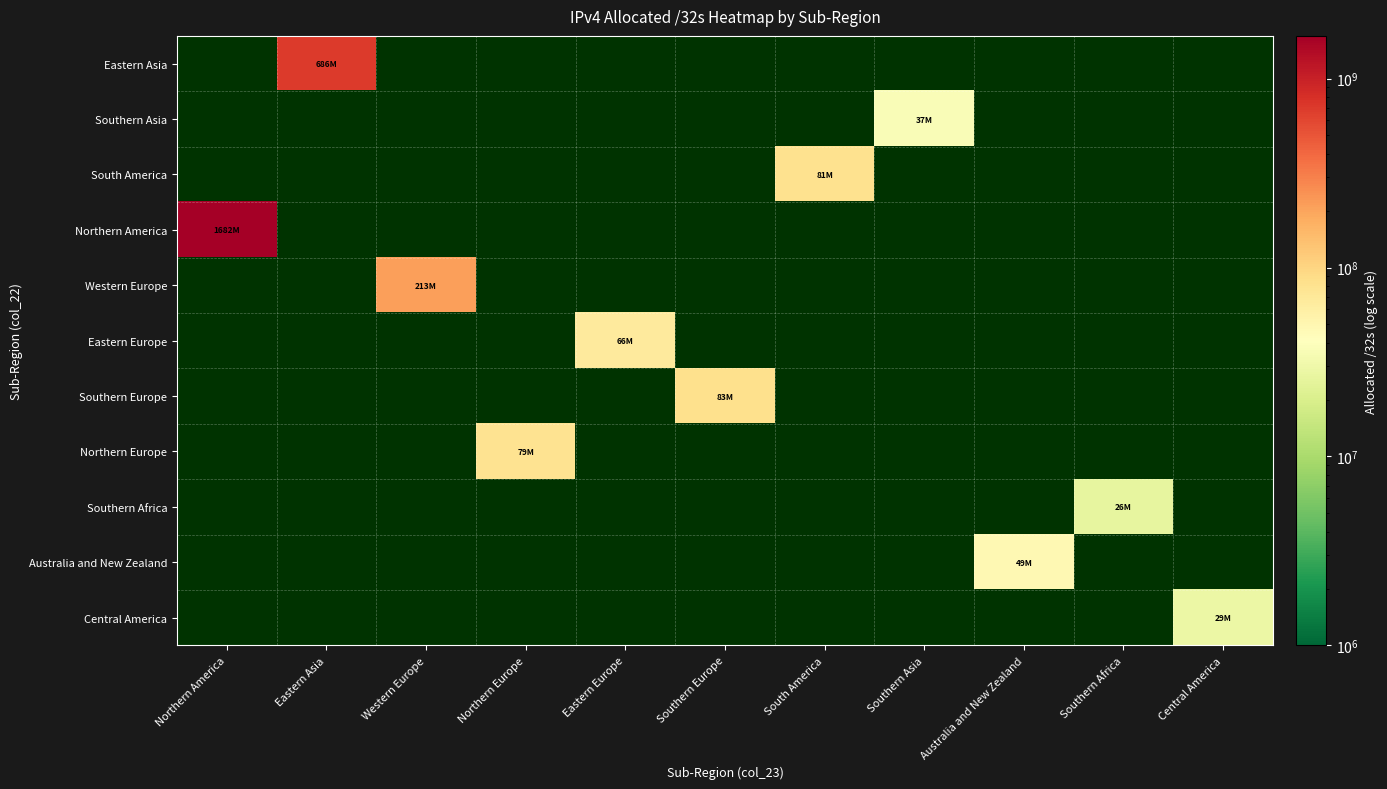

What is the greatest value displayed?

1682203904.0